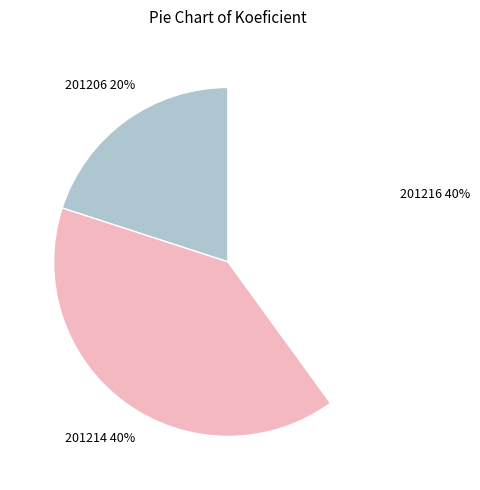

Is it true that 201216 is 35% of the pie?

False